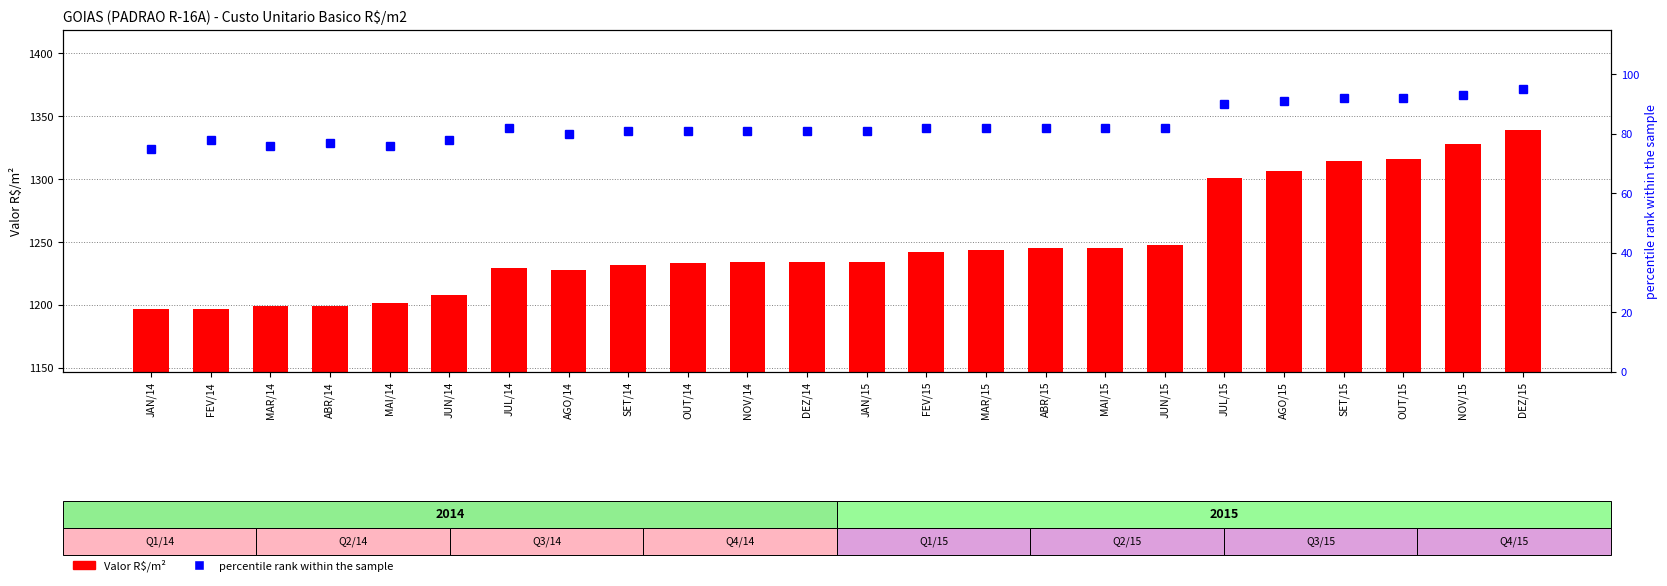

How many data points in percentile rank are above 82?

6